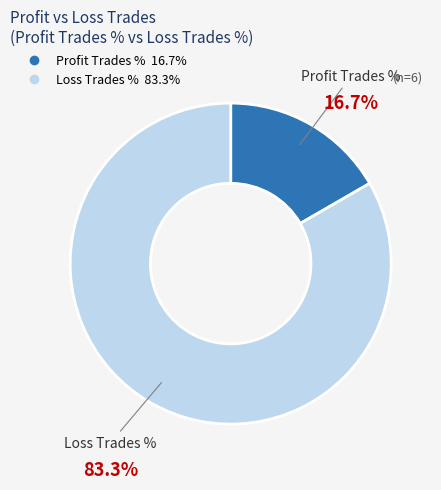

To the nearest percent, what is the combined percentage of Profit Trades % and Loss Trades %?

100%